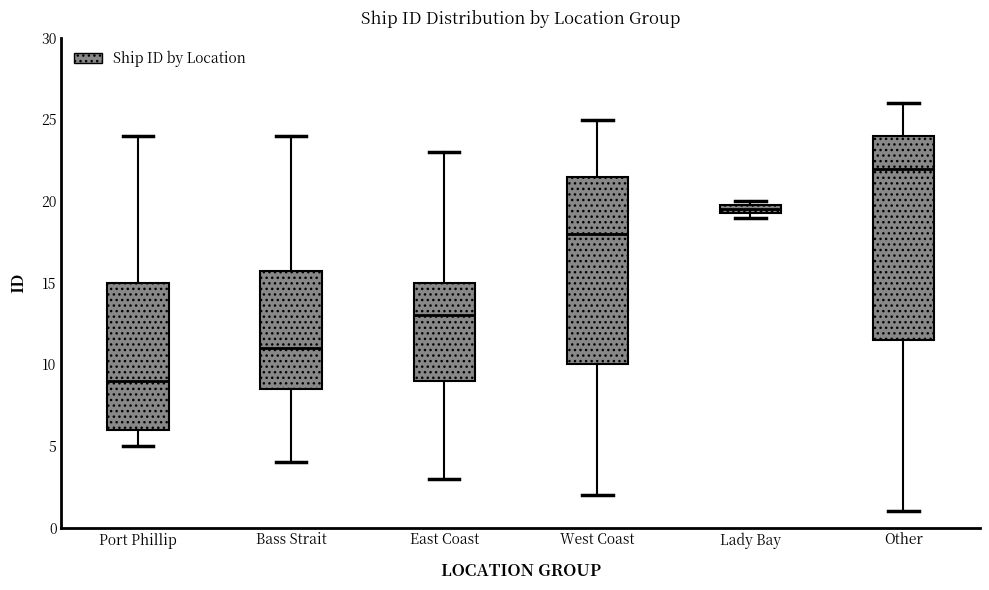

Where does the lower whisker of the box for Other end on the y-axis? The values are not printed on the chart, so give them approximately, as read against the axis.

1.0